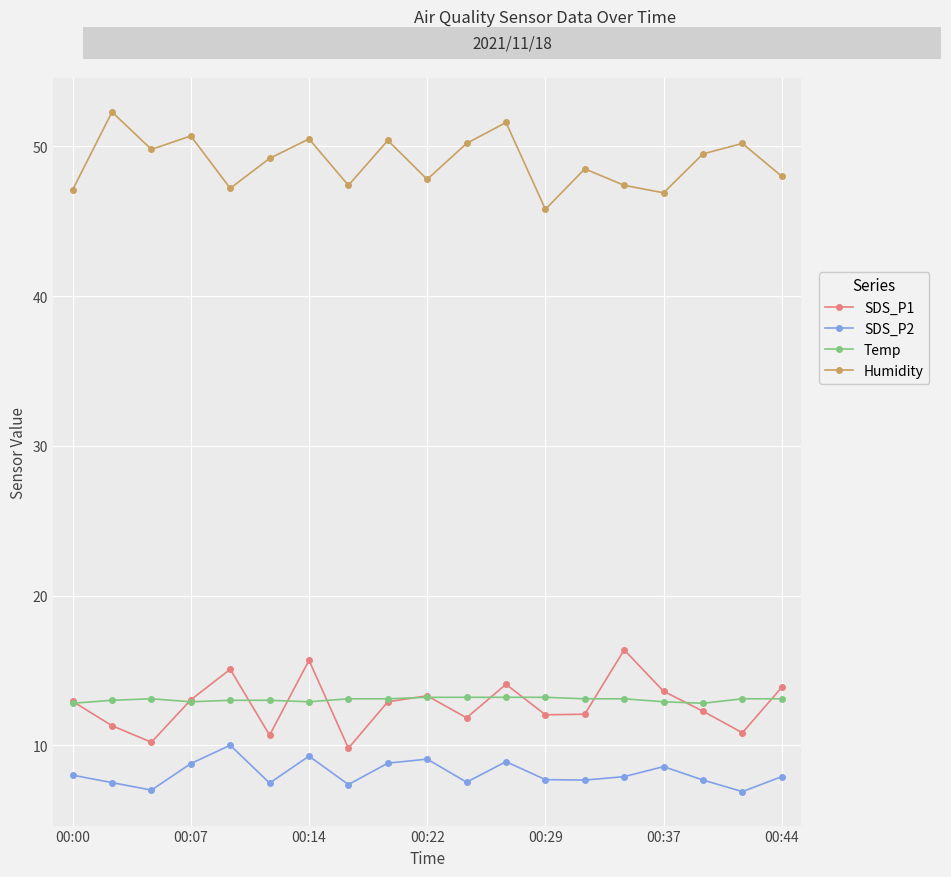

What is the smallest value displayed?

6.9